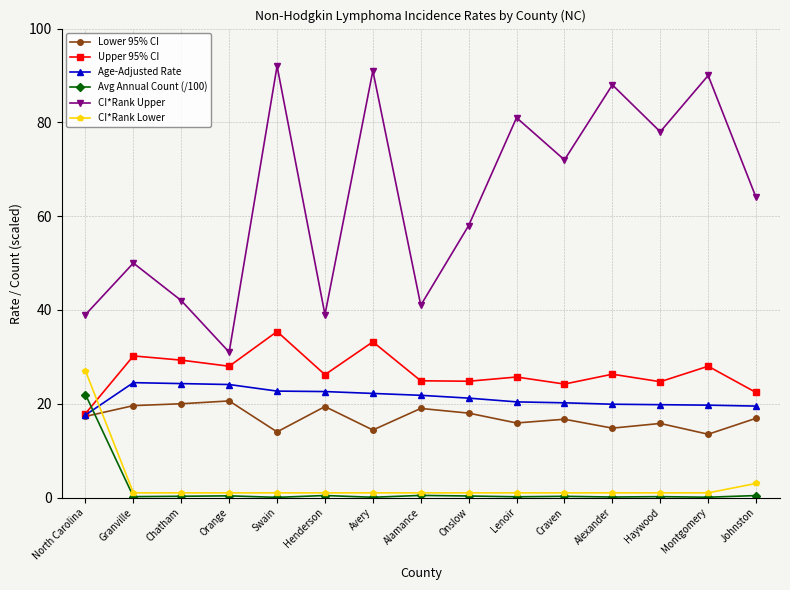

What position from the left is Henderson?

6